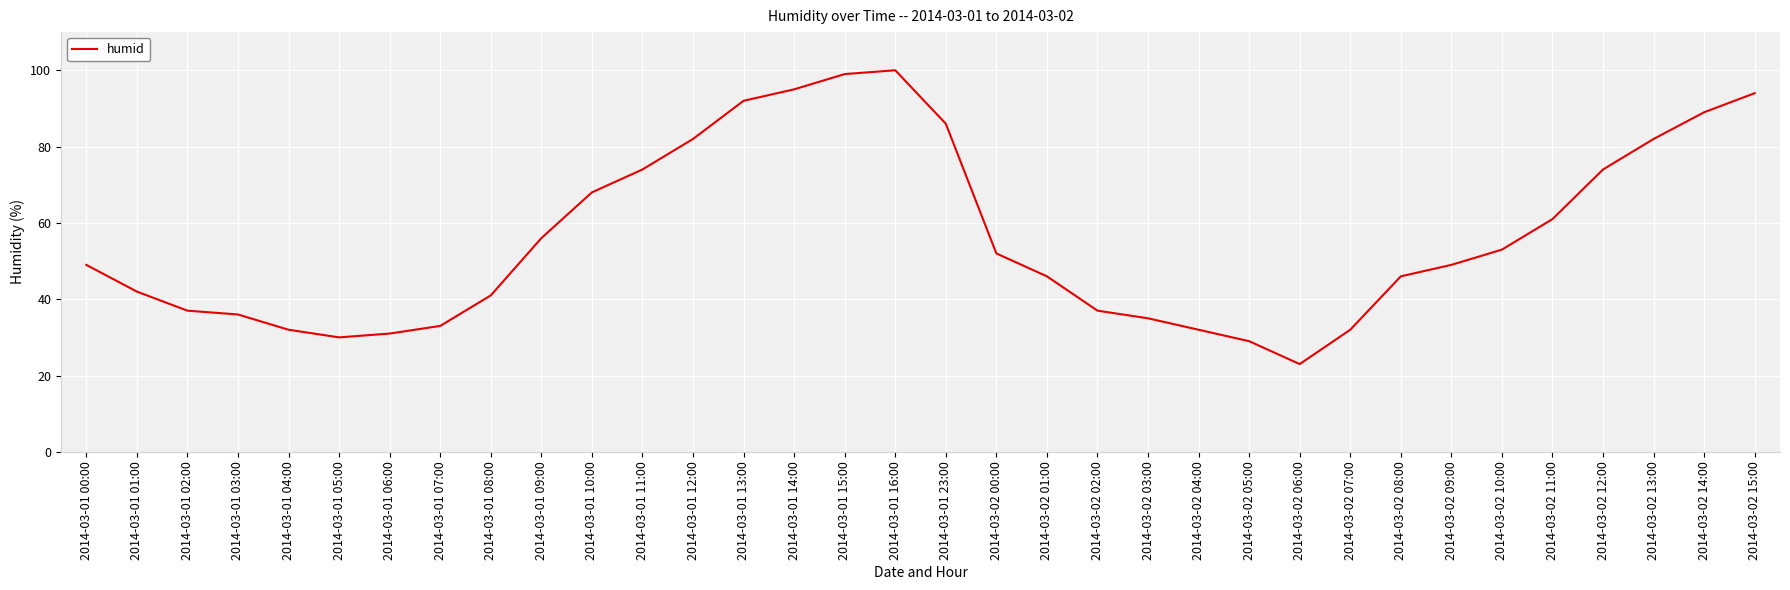

True or false: the data shows 32 at 2014-03-02 07:00.

True